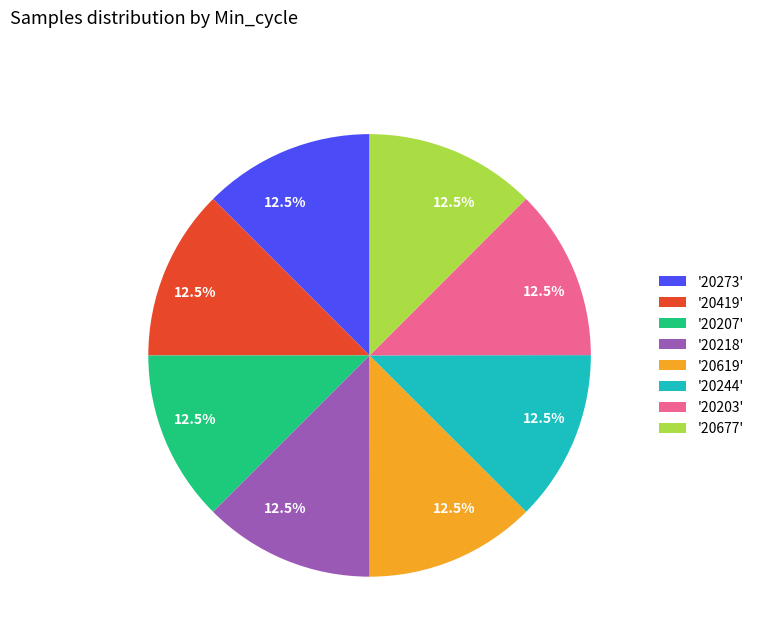

Combined, what portion of the pie is '20677' and '20203'?

25.0%